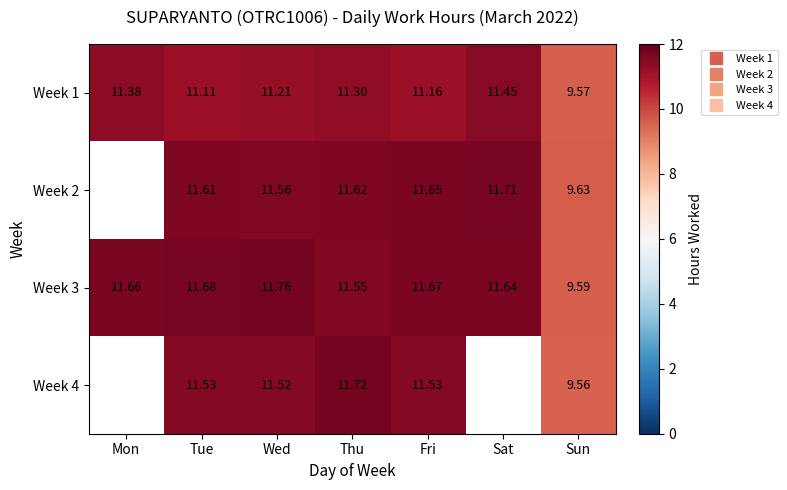

What is the maximum value shown in the chart?

11.8